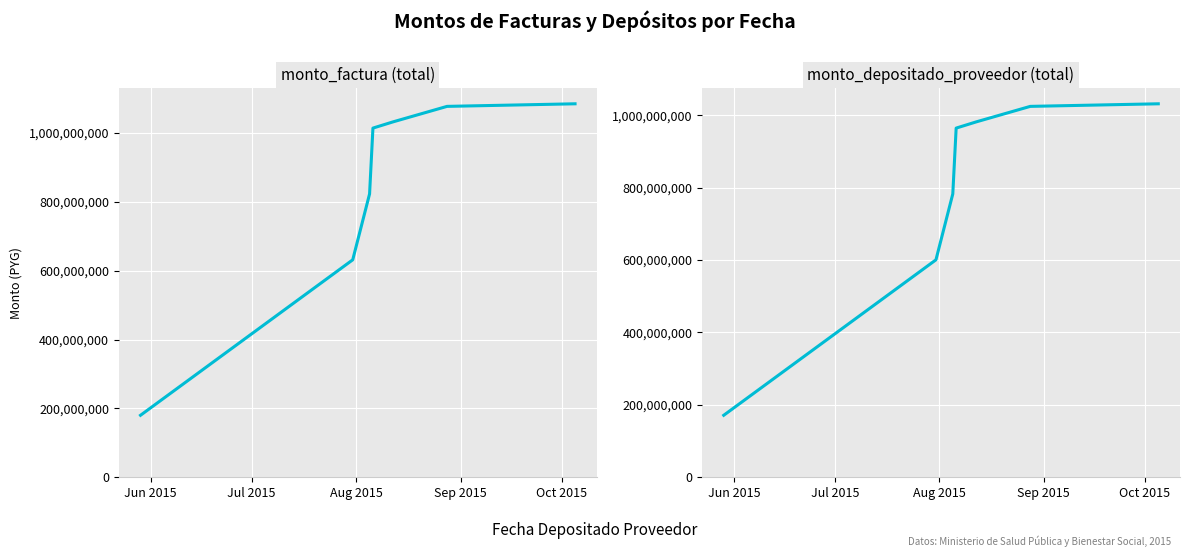

Which series has the largest total across all categories?

monto_factura (total)